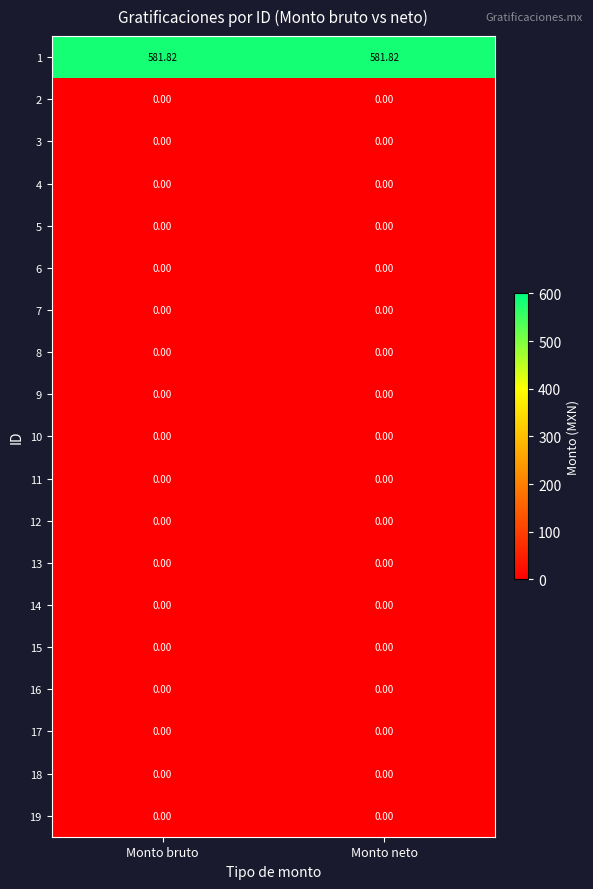

Reading right to left, transcribe all the data shown in this chart.

1: Monto neto=581.8	Monto bruto=581.8
2: Monto neto=0.0	Monto bruto=0.0
3: Monto neto=0.0	Monto bruto=0.0
4: Monto neto=0.0	Monto bruto=0.0
5: Monto neto=0.0	Monto bruto=0.0
6: Monto neto=0.0	Monto bruto=0.0
7: Monto neto=0.0	Monto bruto=0.0
8: Monto neto=0.0	Monto bruto=0.0
9: Monto neto=0.0	Monto bruto=0.0
10: Monto neto=0.0	Monto bruto=0.0
11: Monto neto=0.0	Monto bruto=0.0
12: Monto neto=0.0	Monto bruto=0.0
13: Monto neto=0.0	Monto bruto=0.0
14: Monto neto=0.0	Monto bruto=0.0
15: Monto neto=0.0	Monto bruto=0.0
16: Monto neto=0.0	Monto bruto=0.0
17: Monto neto=0.0	Monto bruto=0.0
18: Monto neto=0.0	Monto bruto=0.0
19: Monto neto=0.0	Monto bruto=0.0